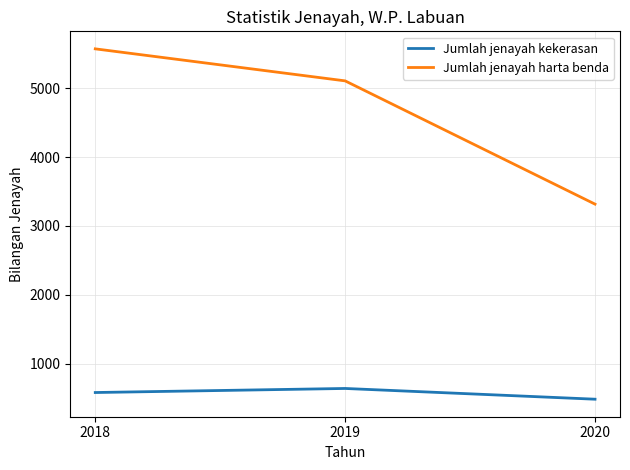

Which series has the largest total across all categories?

Jumlah jenayah harta benda